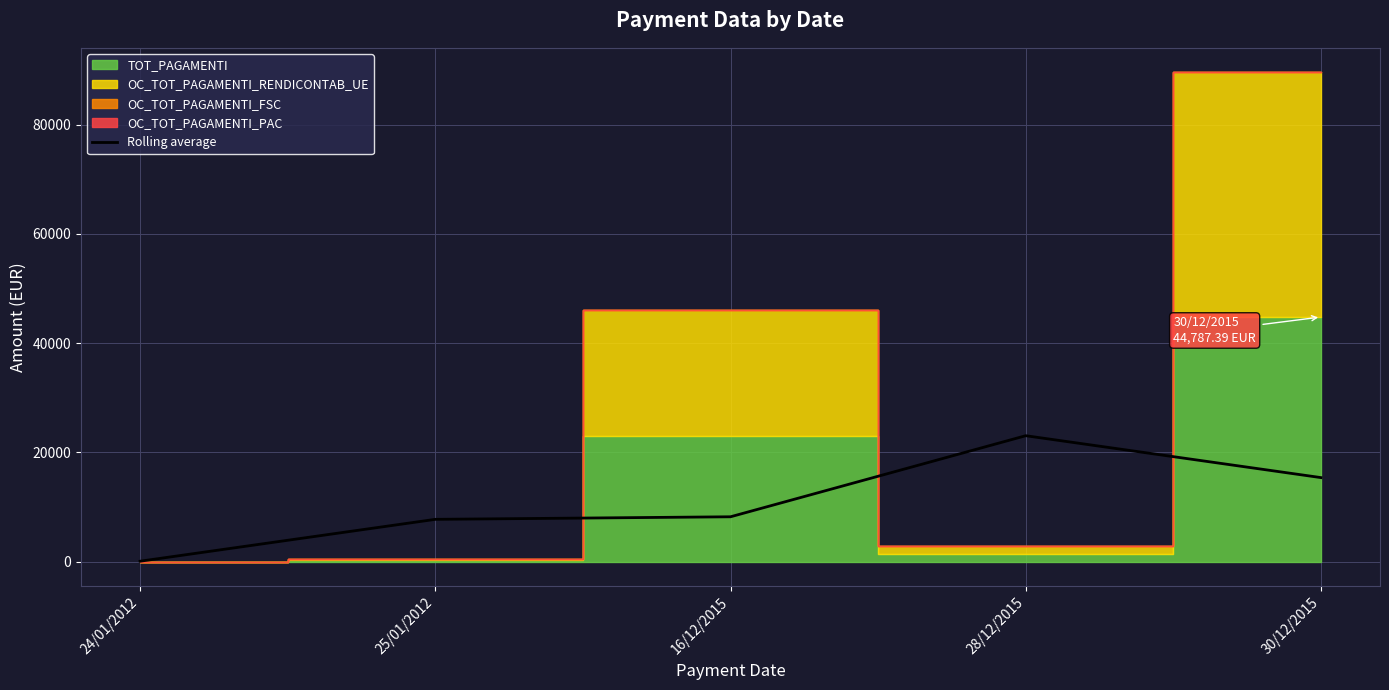

Reading left to right, extract all data points from this chart.

91.7	7758.4	8226.9	23064.3	15397.6